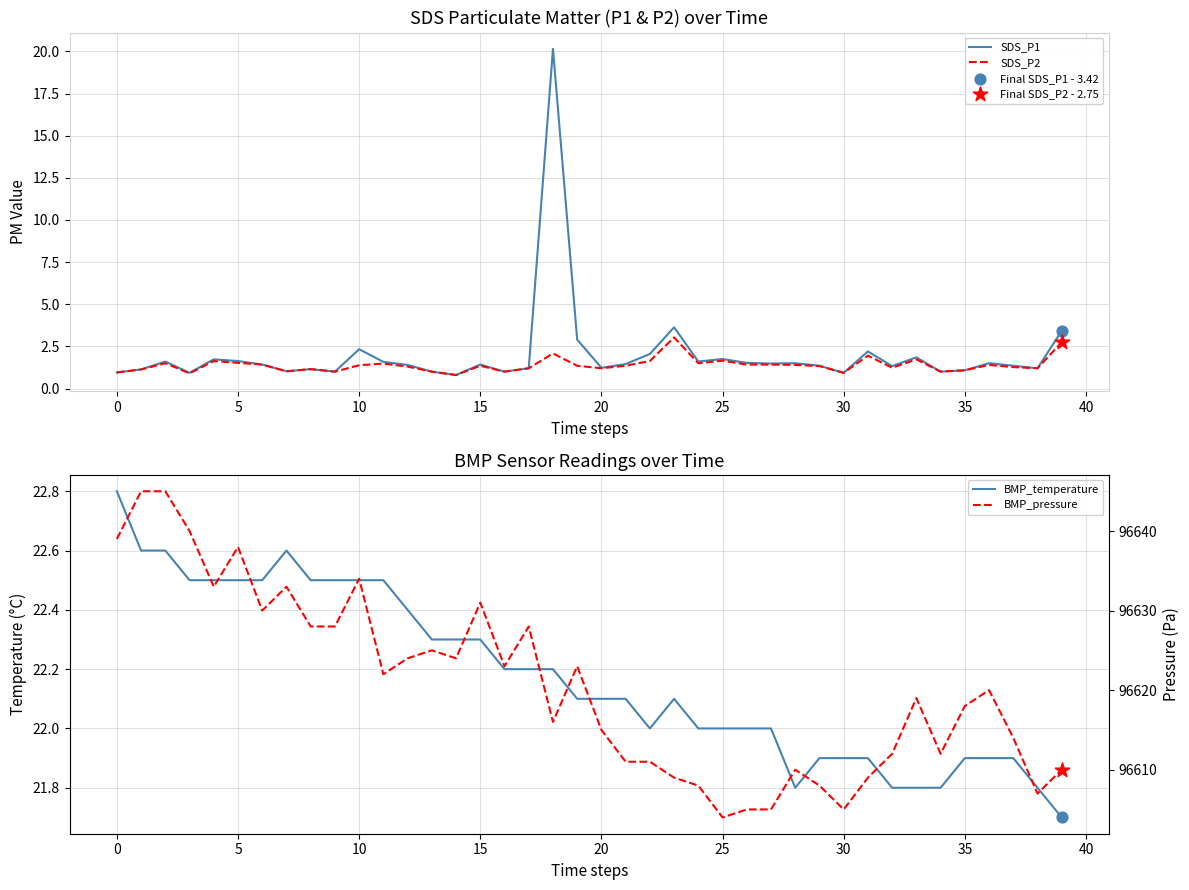

Which series contains the lowest Y value?

SDS_P1